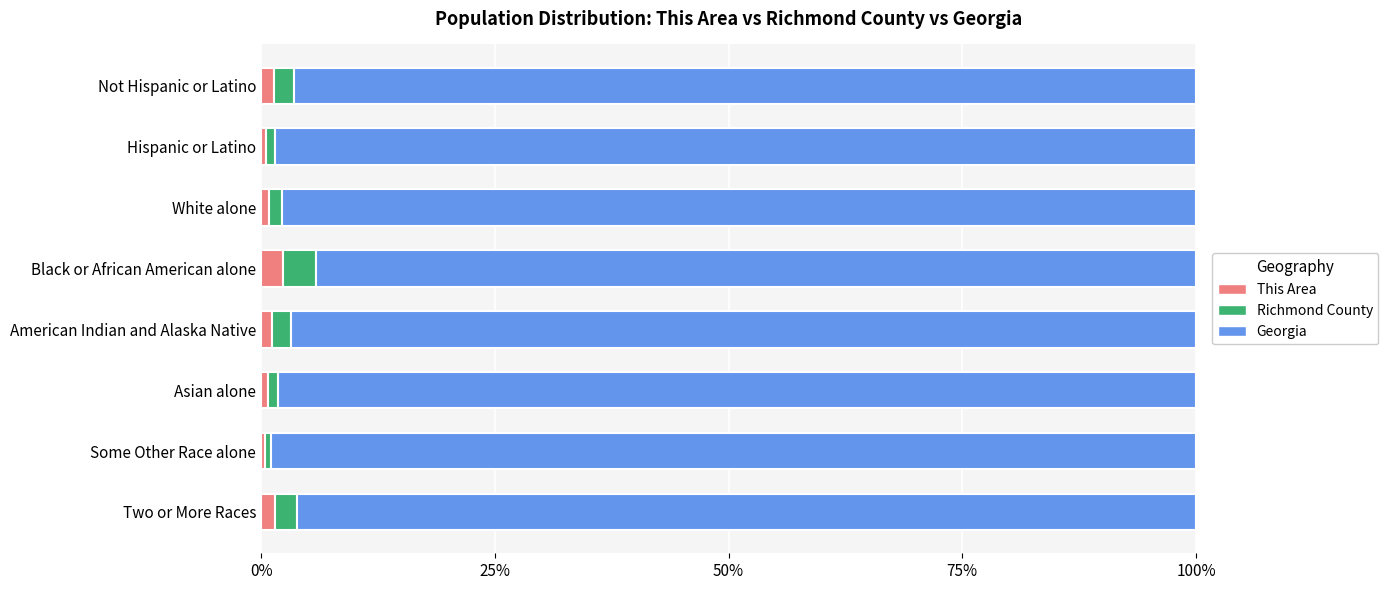

What is the difference between the maximum and second lowest values in the This Area series?

1.8